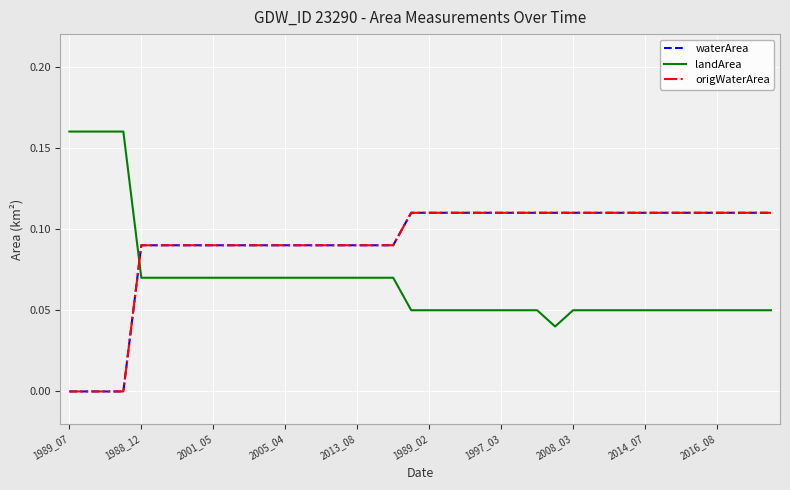

Does the chart display data point markers on the line(s)?

No